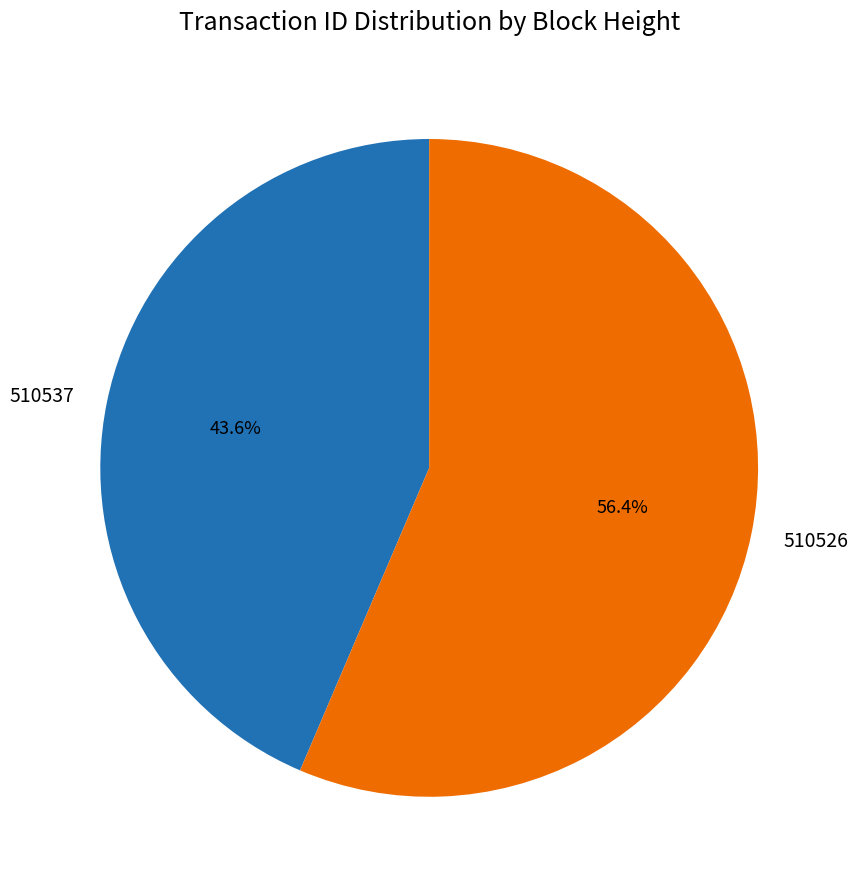

To the nearest percent, what is the difference between the 510526 and 510537 slice percentages?

13%